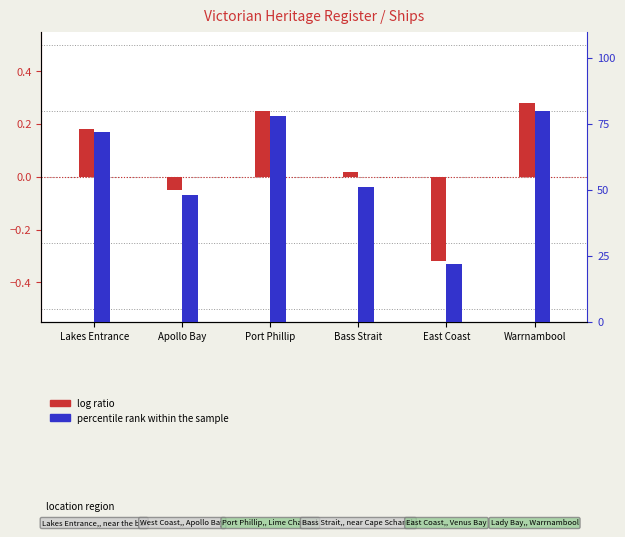

Is it true that percentile rank within the sample equals 23.4 at Warrnambool?

False